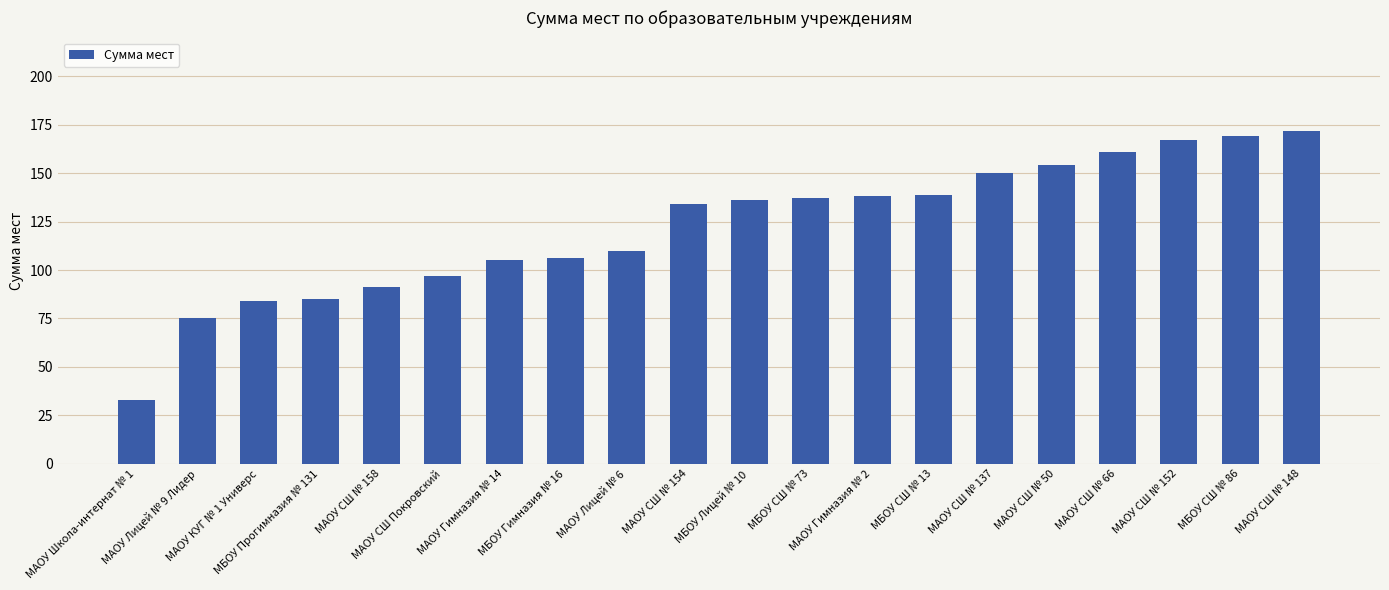

Reading left to right, extract all data points from this chart.

33	75	84	85	91	97	105	106	110	134	136	137	138	139	150	154	161	167	169	172